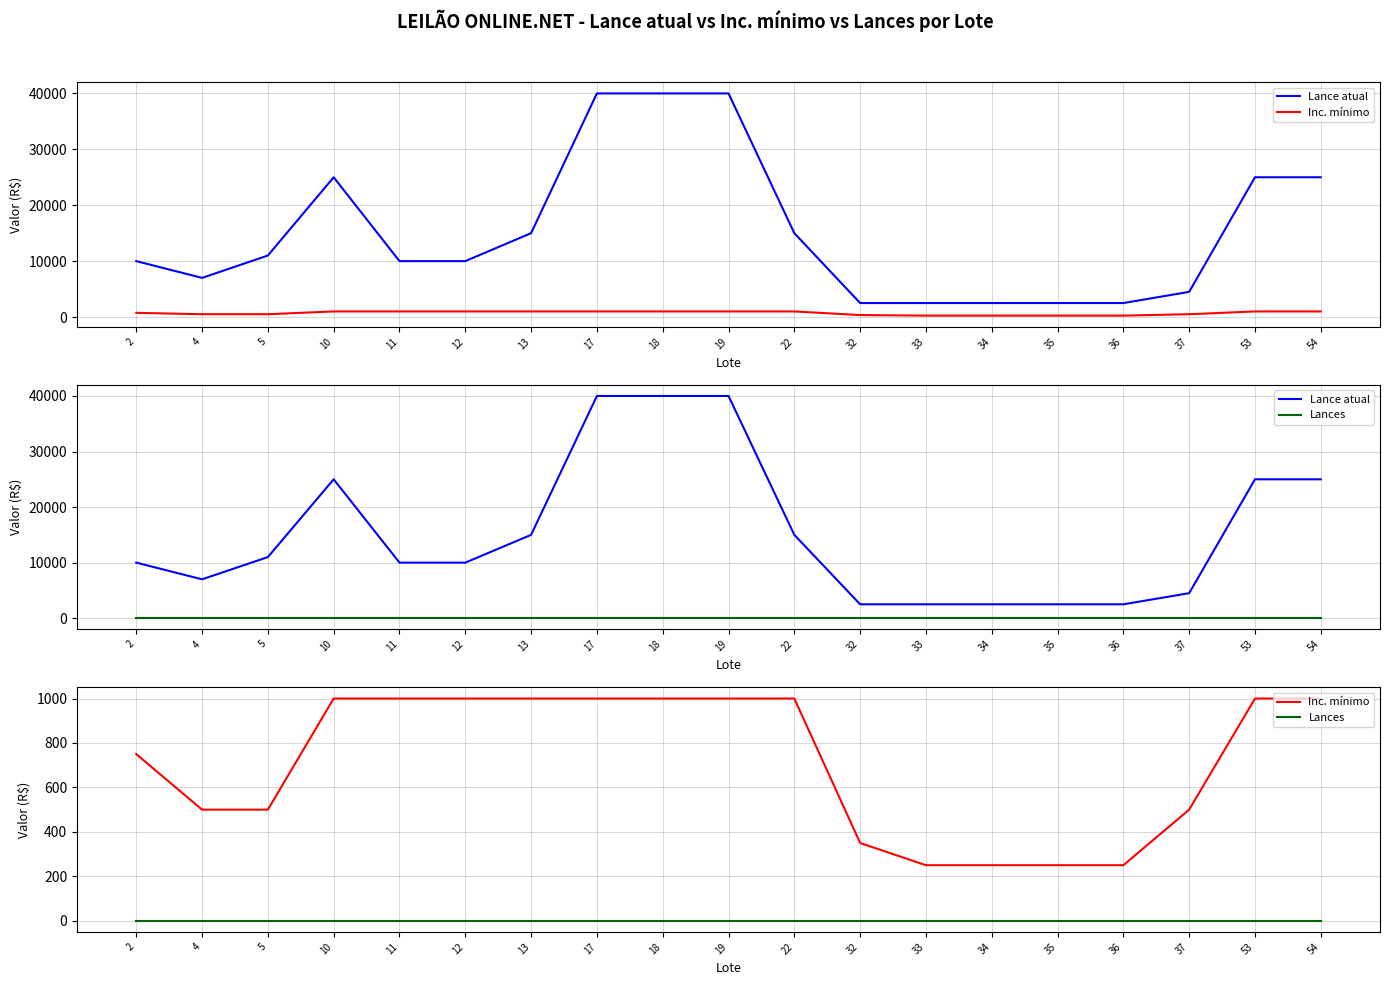

What are all the series names shown in the legend?

Lance atual, Inc. mínimo, Lances